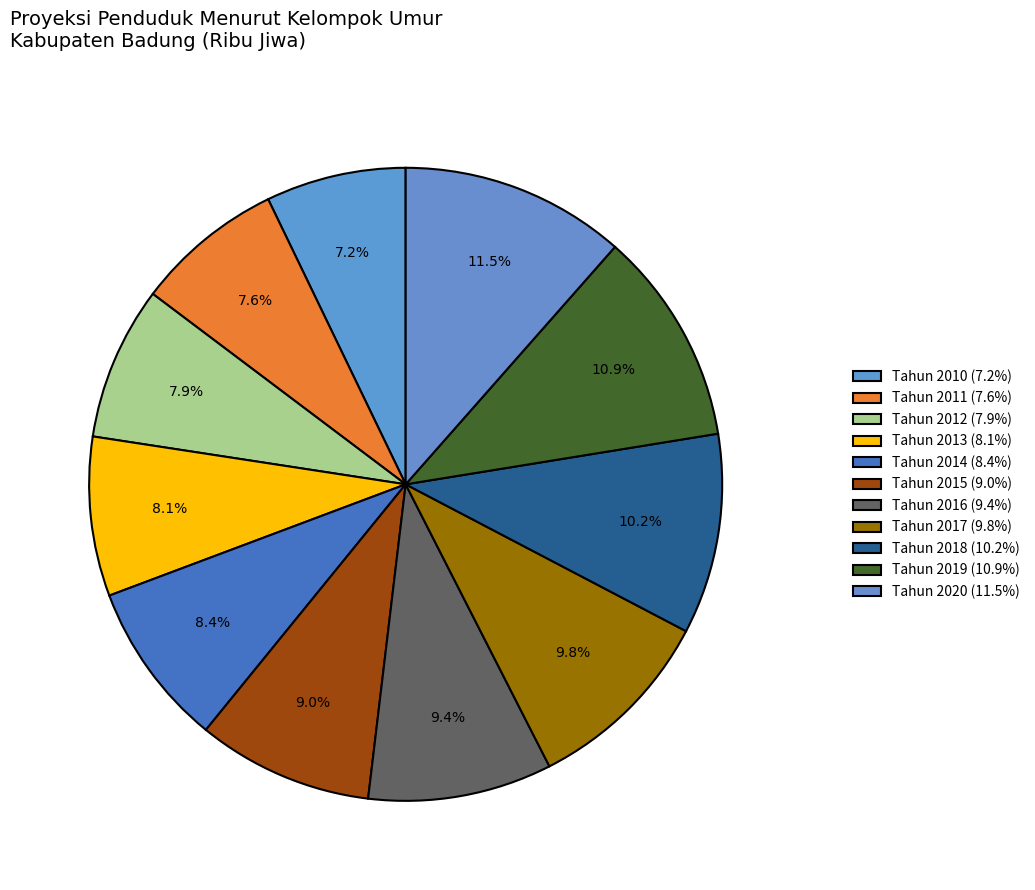

To the nearest percent, what is the average slice percentage?

9%